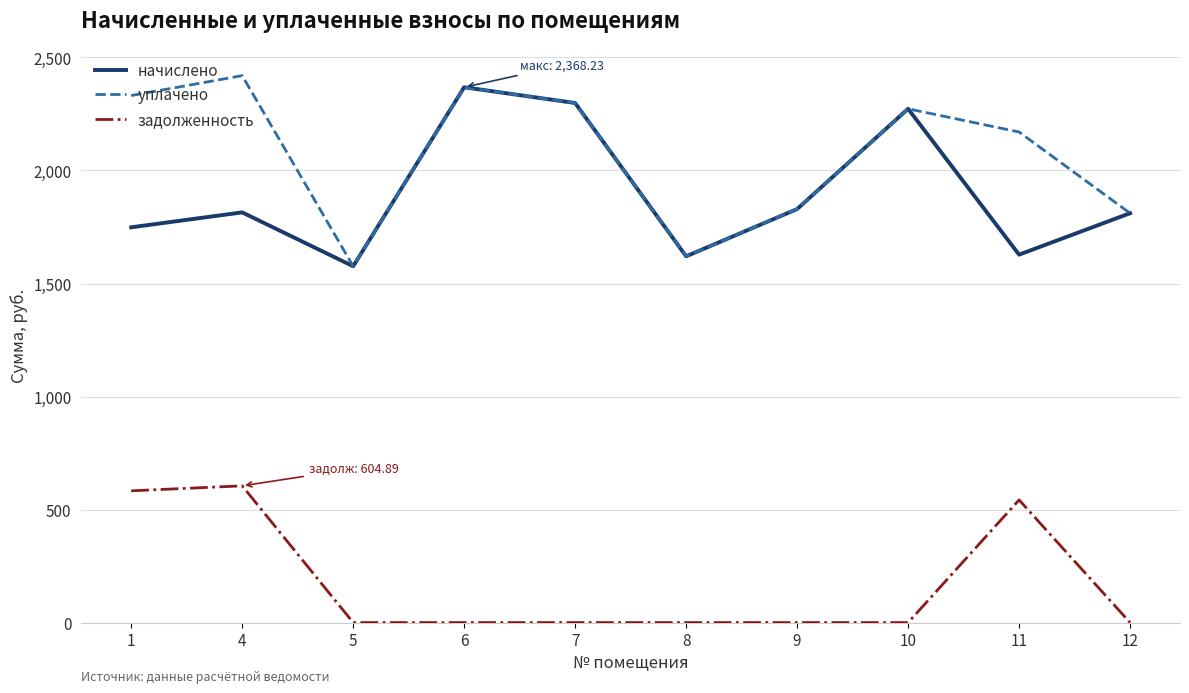

True or false: уплачено and задолженность intersect in this chart.

False